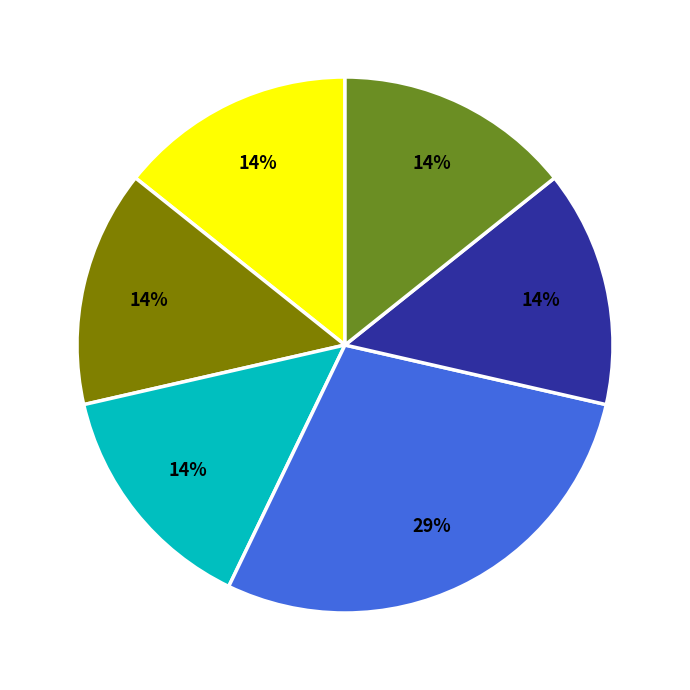

To the nearest percent, what is the average slice percentage?

17%